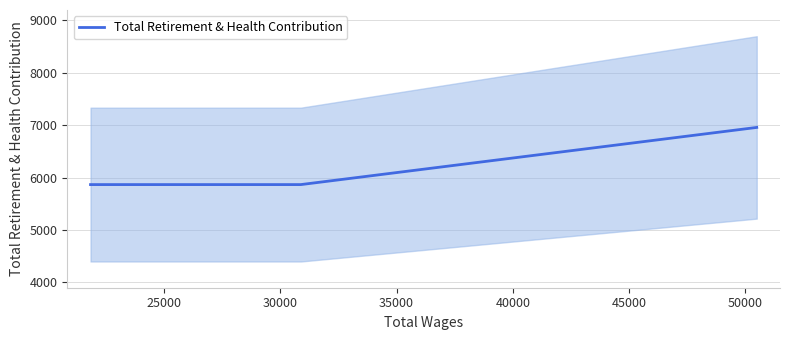

What is the lowest value of the Total Retirement & Health Contribution series?

5866